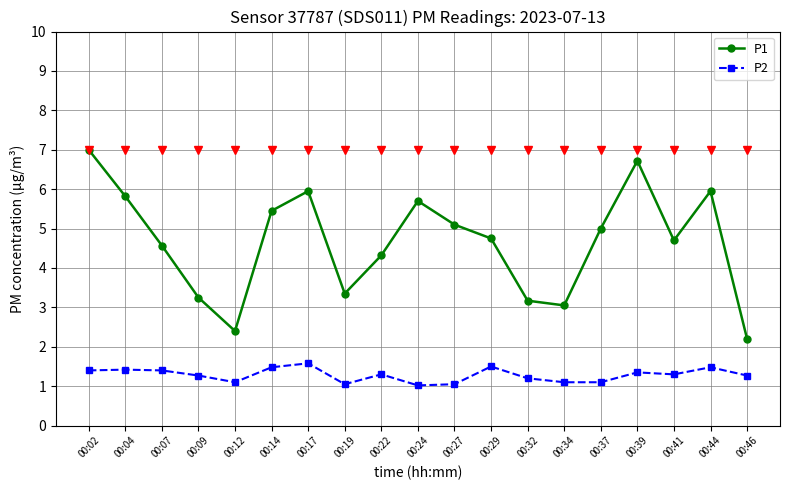

What is the maximum value shown in the chart?

7.0